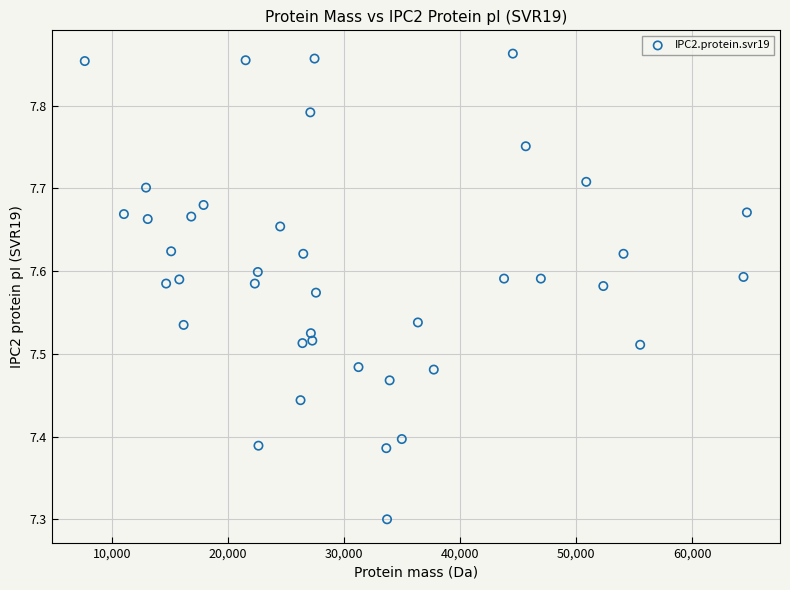

What Y value in the scatter plot is closest to 7?

7.3